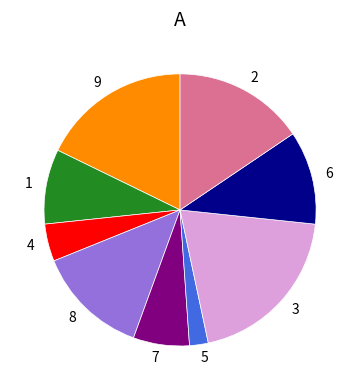

Does any single category account for the majority?

No